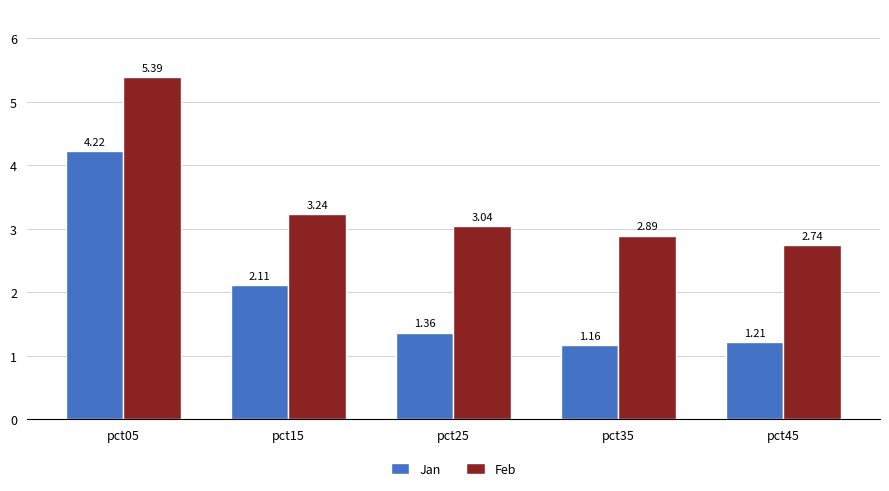

How many values in the Feb series are below 3?

2